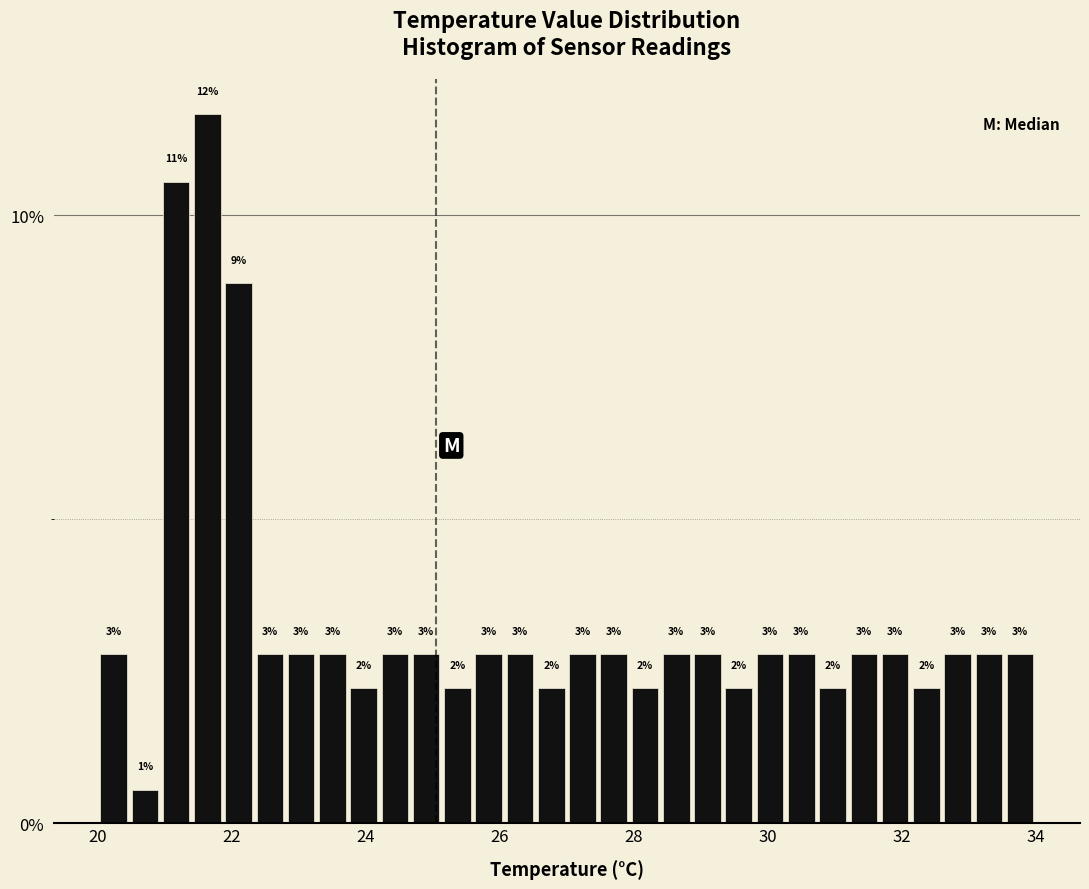

Read against the x-axis, roughly where is the centre of the tallest bar?

21.6